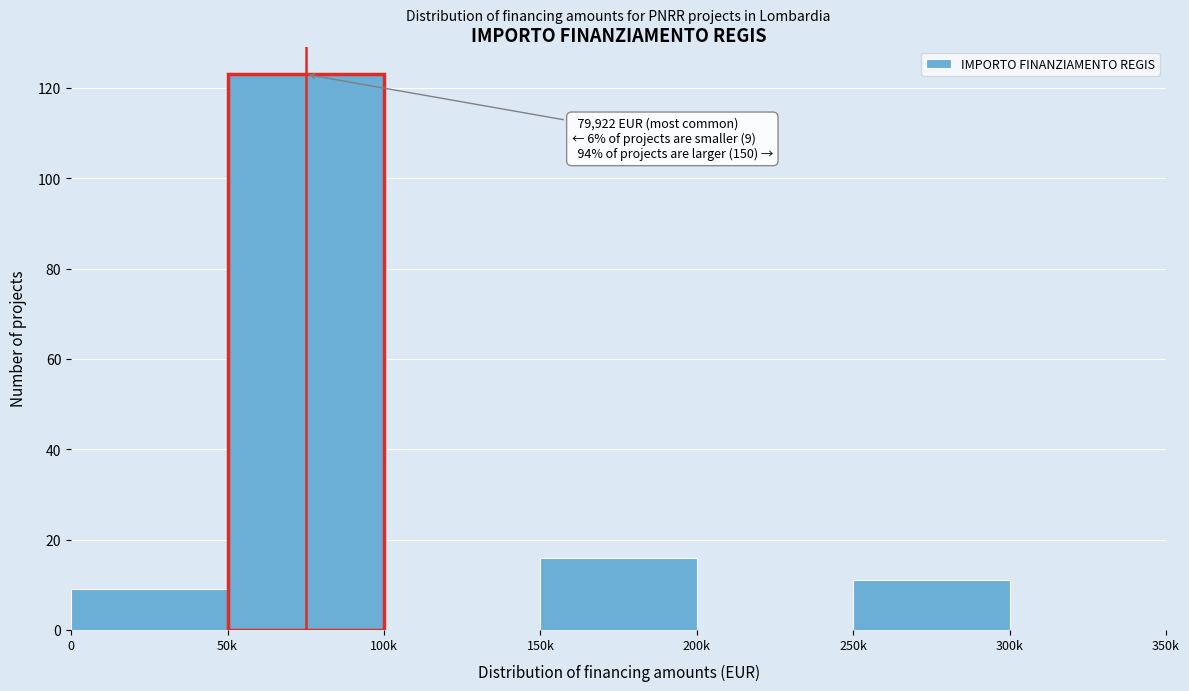

Reading left to right, what are all the values shown in this chart?

0=9	50k=123	100k=0	150k=16	200k=0	250k=11	300k=0